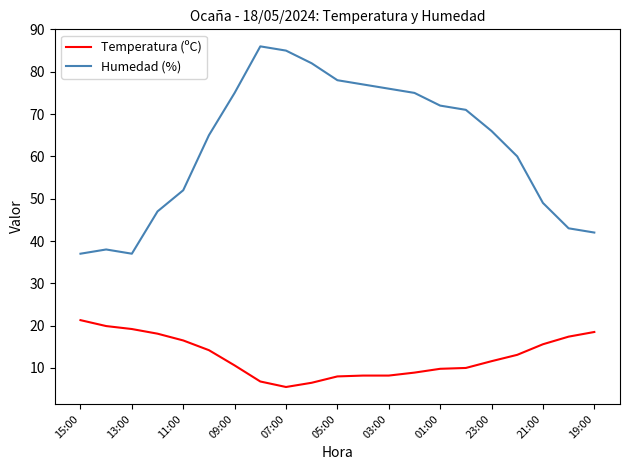

True or false: Humedad (%) and Temperatura (ºC) intersect in this chart.

False